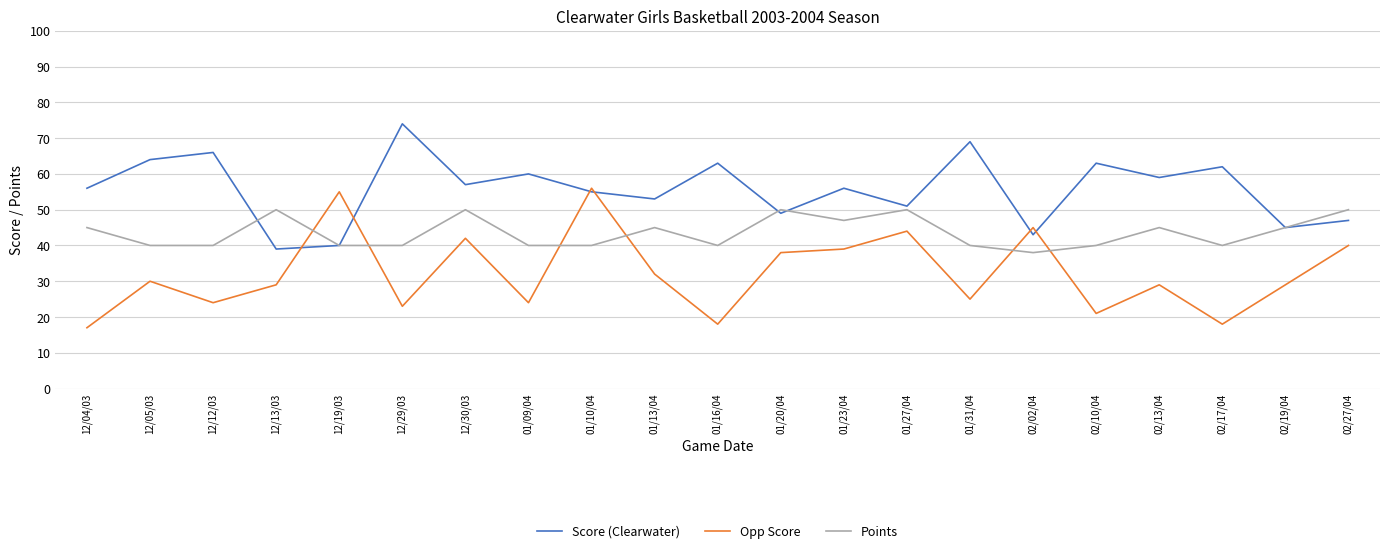

How many intersections are there between Opp Score and Points?

6